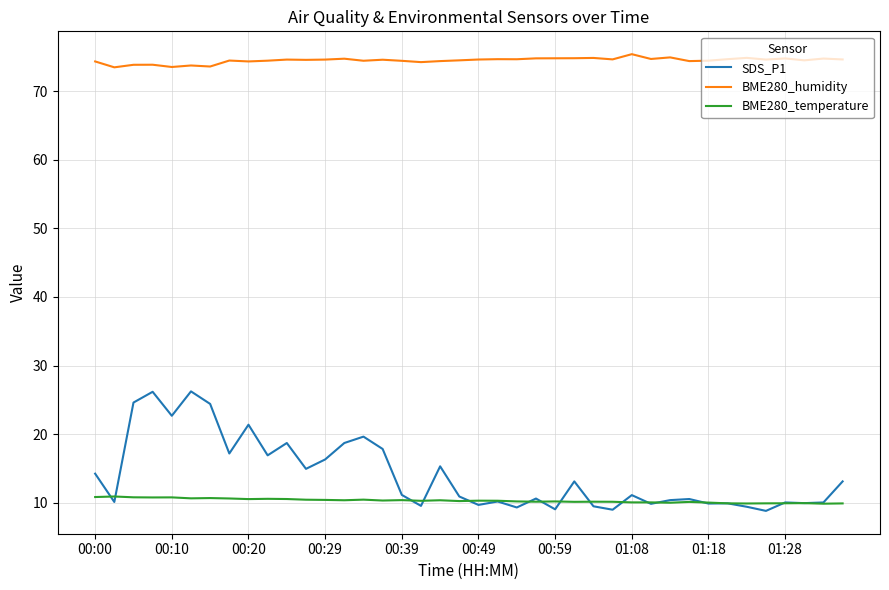

Which series has the largest total across all categories?

BME280_humidity